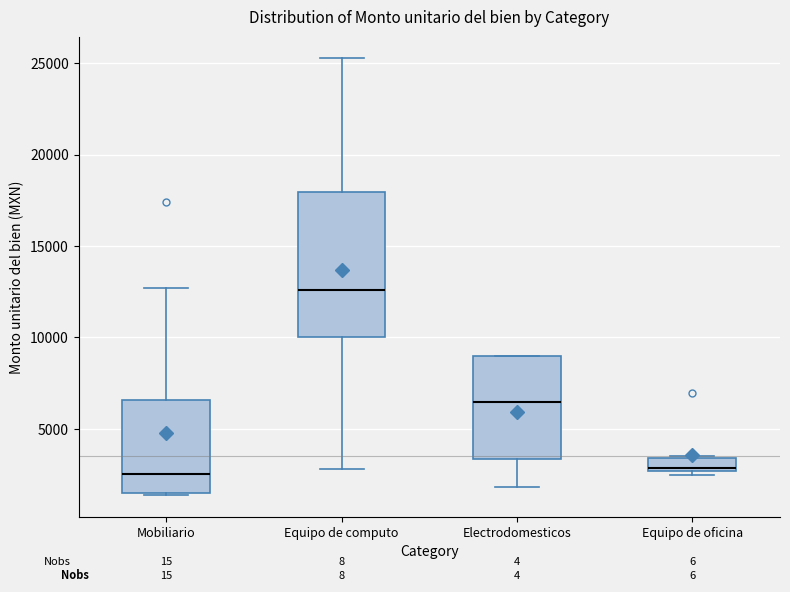

Comparing the boxes themselves (not the whiskers), which one is the tallest?

Equipo de computo